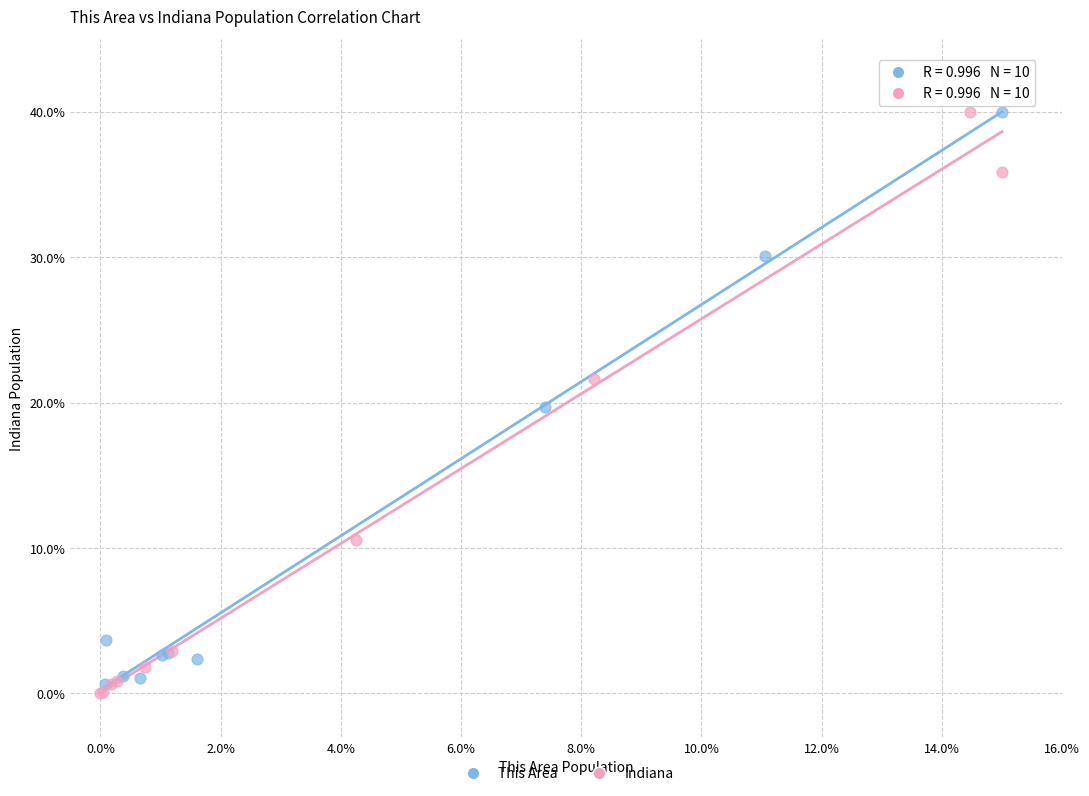

Which series has the largest Y range (max minus min)?

Indiana